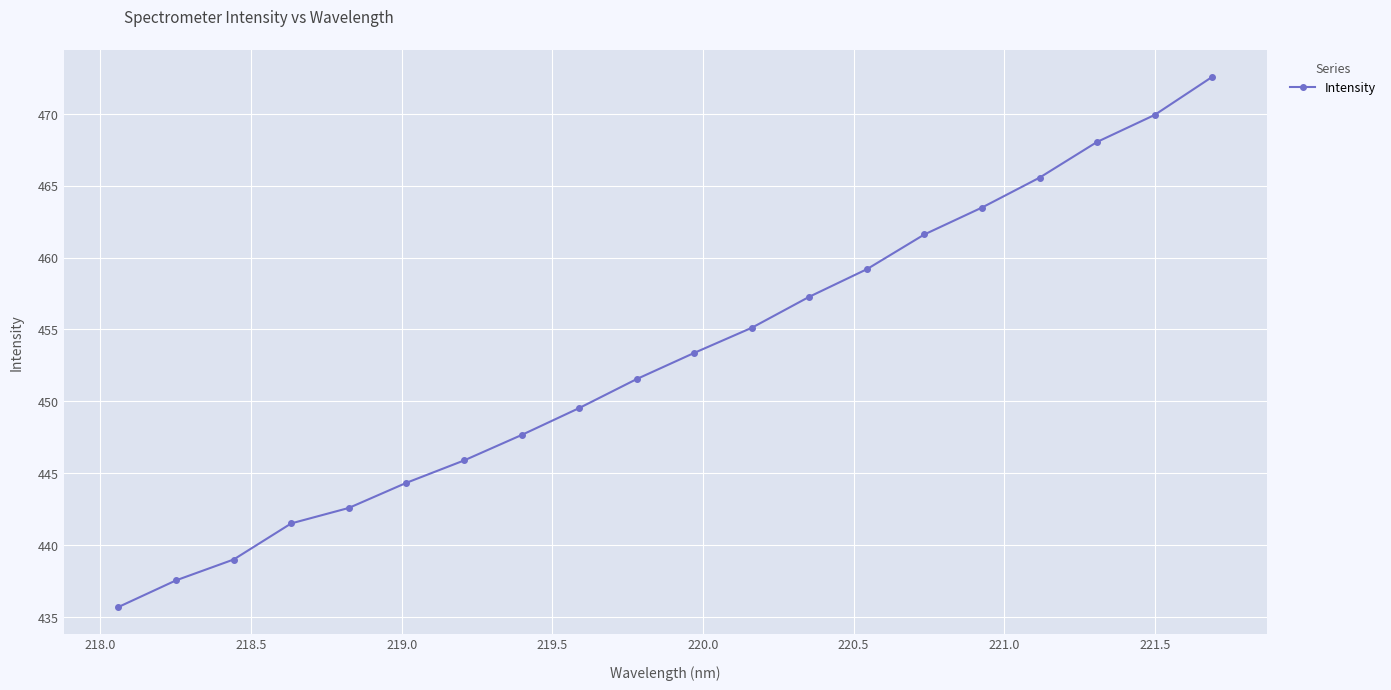

What is the maximum value shown in the chart?

472.6